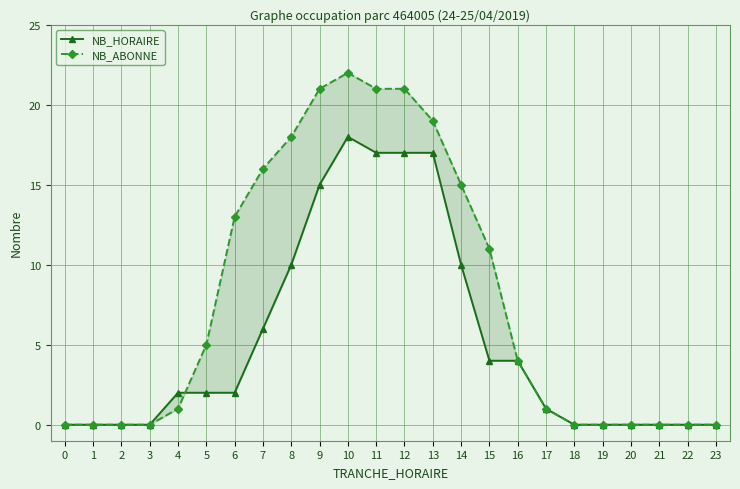

Does the chart display data point markers on the line(s)?

Yes